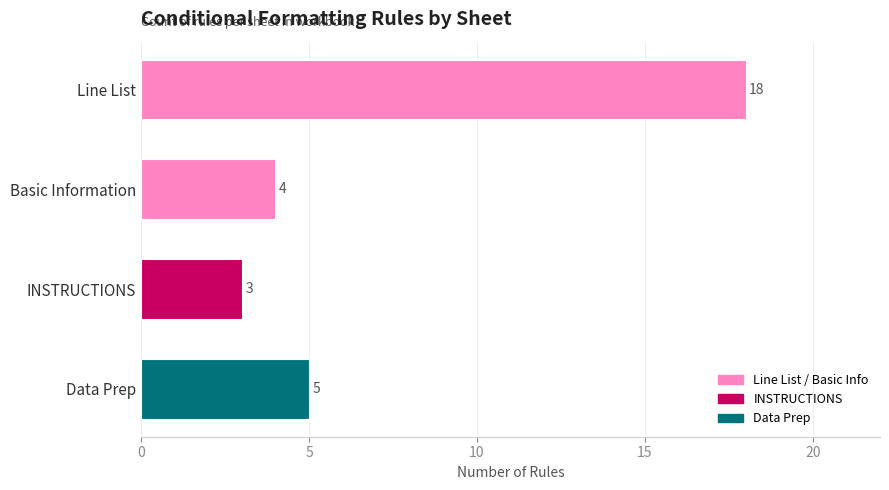

Count the number of data series in this chart.

1